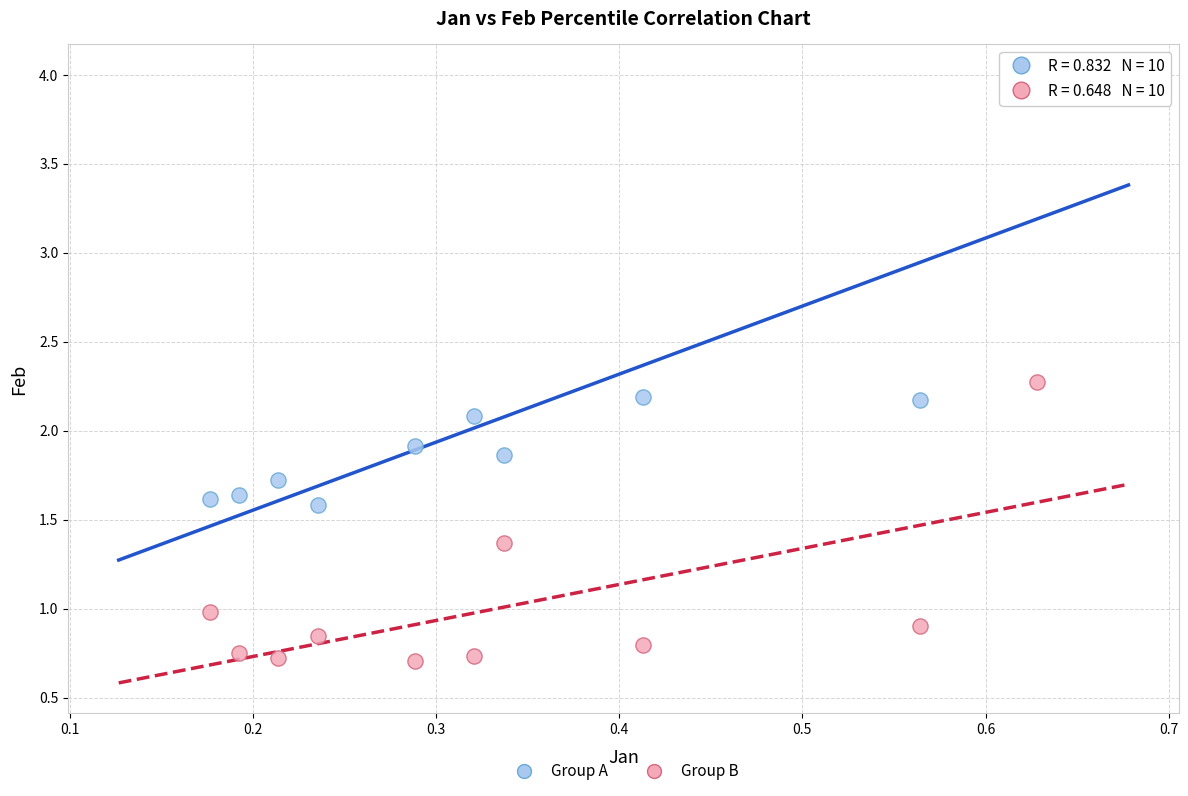

Across all data points, what is the range of Y values (max minus min)?

3.3